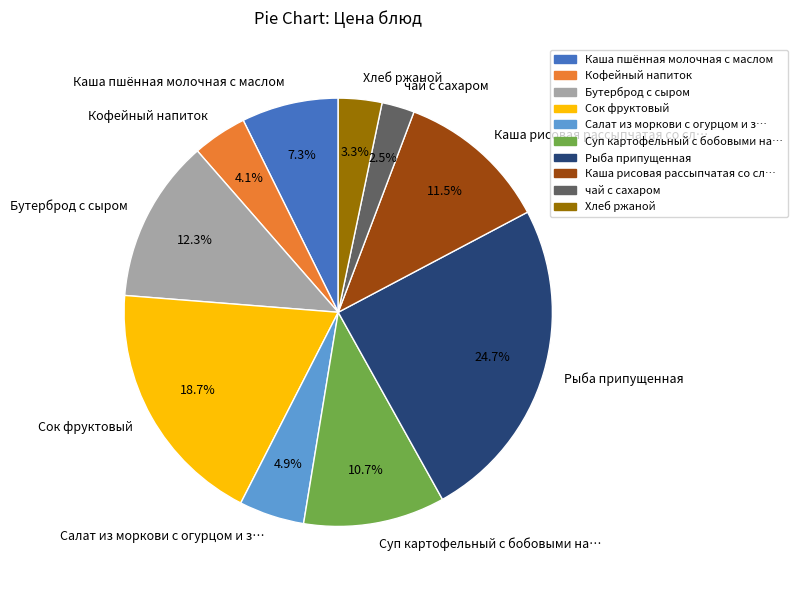

Is the sum of Бутерброд с сыром and Каша пшённая молочная с маслом greater than half?

No